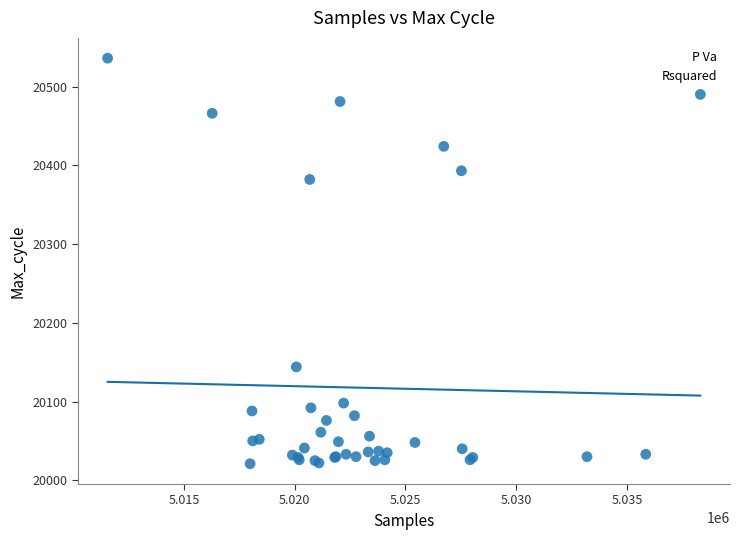

What Y value in the scatter plot is closest to 20278?

20382